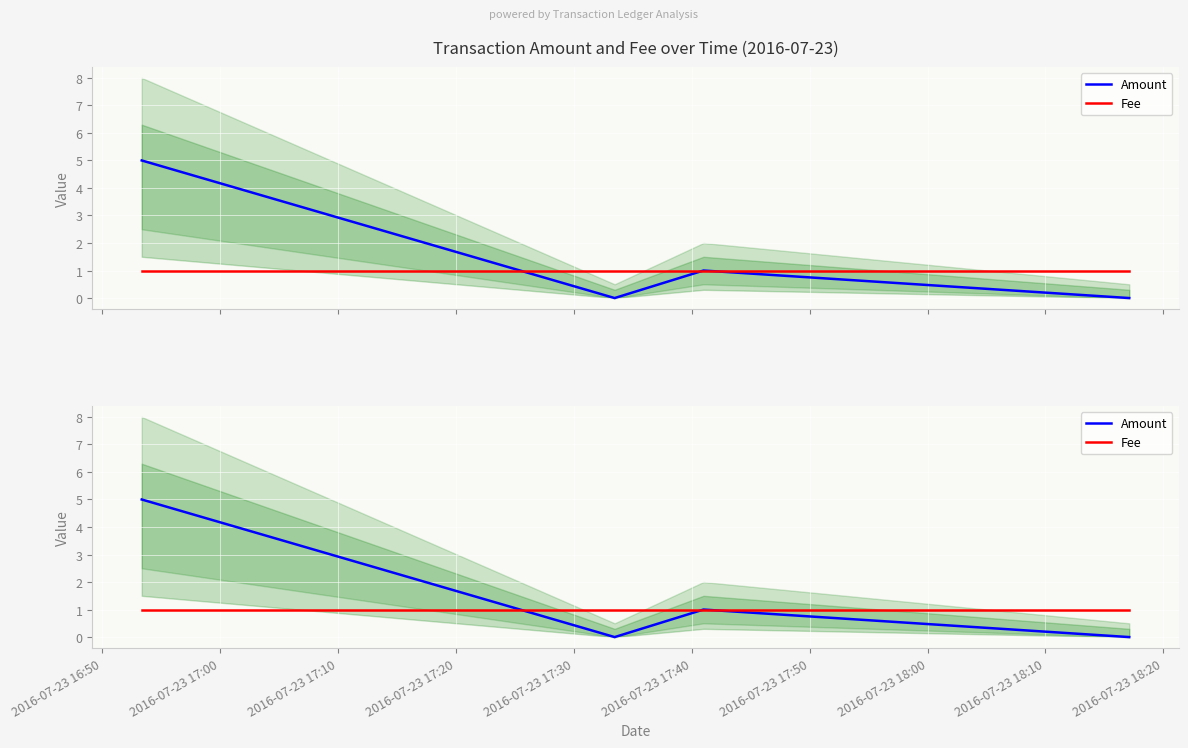

What is the difference between the maximum and second lowest values in the Amount series?

5